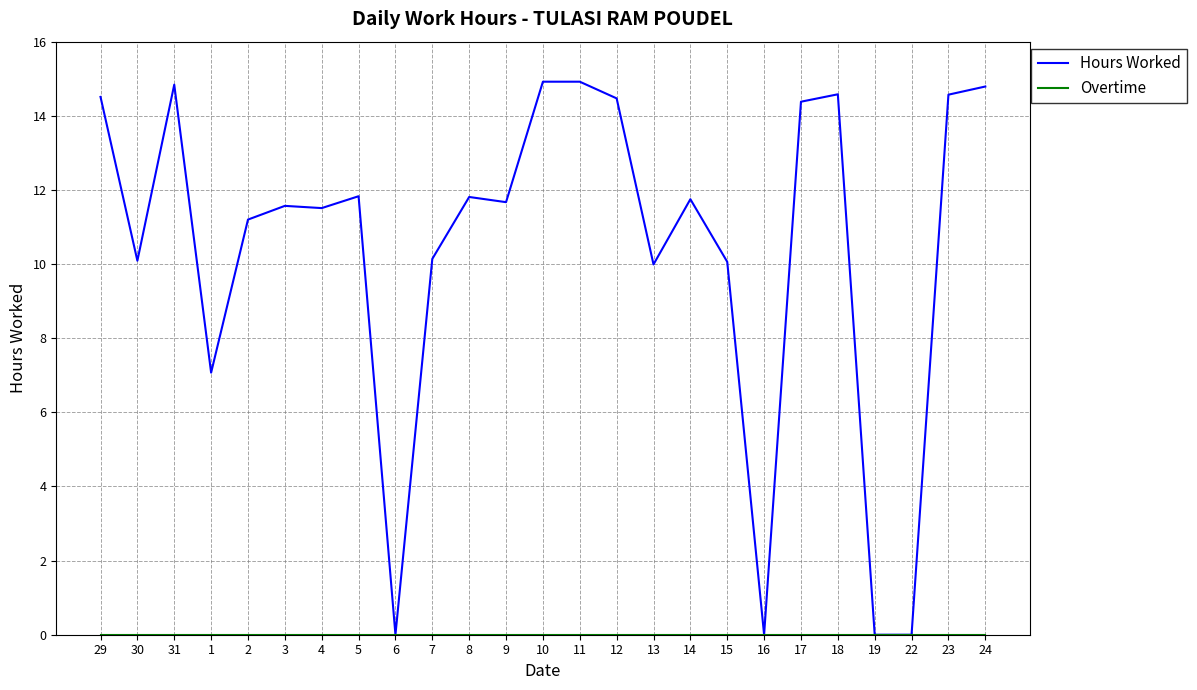

What is the difference between the highest and lowest values at 15?

10.1